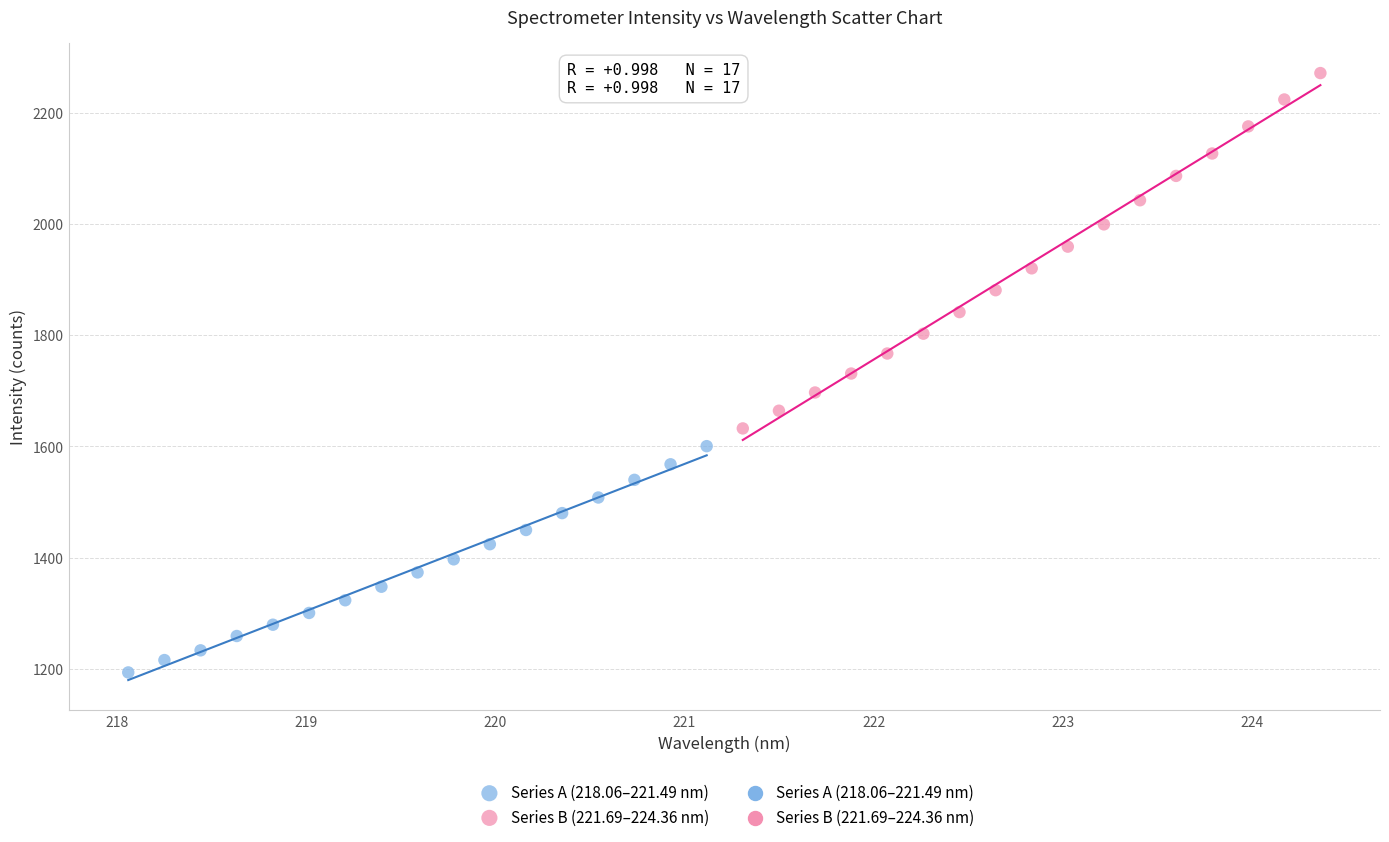

Which series reaches the maximum Y coordinate?

Series B (221.69–224.36 nm)